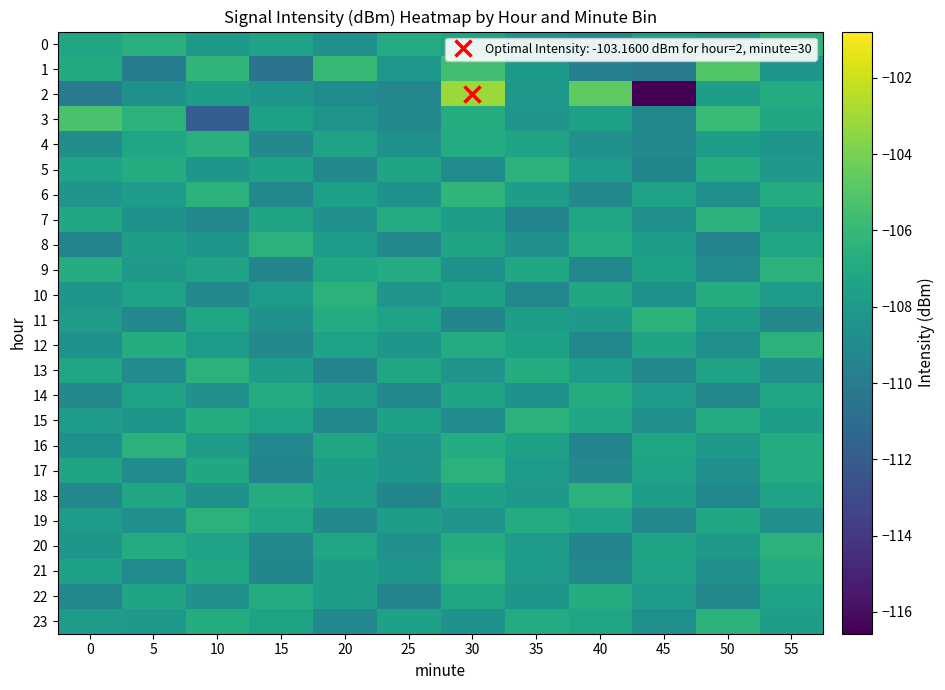

Reading left to right, list all the values displayed in this chart.

0: 0=-107.2	5=-106.5	10=-108.1	15=-107.5	20=-108.7	25=-106.9	30=-107.3	35=-108.6	40=-109.1	45=-107.8	50=-108.2	55=-106.5
1: 0=-106.9	5=-109.9	10=-106.3	15=-110.5	20=-106.0	25=-108.2	30=-105.7	35=-108.0	40=-109.8	45=-110.1	50=-105.0	55=-108.2
2: 0=-110.1	5=-108.7	10=-107.7	15=-108.3	20=-108.9	25=-109.3	30=-103.2	35=-108.1	40=-104.7	45=-116.6	50=-107.7	55=-106.8
3: 0=-105.3	5=-106.4	10=-111.9	15=-107.6	20=-108.4	25=-109.2	30=-106.8	35=-108.3	40=-107.5	45=-109.2	50=-105.9	55=-107.2
4: 0=-108.8	5=-107.2	10=-106.5	15=-109.1	20=-107.5	25=-108.7	30=-106.9	35=-107.3	40=-108.6	45=-109.1	50=-107.8	55=-108.2
5: 0=-107.5	5=-106.8	10=-108.2	15=-107.6	20=-109.1	25=-107.3	30=-108.9	35=-106.5	40=-107.9	45=-109.3	50=-106.8	55=-108.1
6: 0=-108.3	5=-107.9	10=-106.5	15=-109.2	20=-107.7	25=-108.5	30=-106.2	35=-107.8	40=-109.1	45=-107.5	50=-108.7	55=-106.9
7: 0=-107.1	5=-108.5	10=-109.2	15=-107.3	20=-108.6	25=-106.9	30=-107.8	35=-109.5	40=-107.2	45=-108.7	50=-106.5	55=-107.9
8: 0=-109.5	5=-107.8	10=-108.2	15=-106.5	20=-107.9	25=-109.1	30=-107.3	35=-108.6	40=-106.9	45=-107.8	50=-109.5	55=-107.2
9: 0=-106.8	5=-108.1	10=-107.5	15=-109.3	20=-107.2	25=-106.9	30=-108.5	35=-107.1	40=-109.2	45=-107.6	50=-108.9	55=-106.5
10: 0=-108.2	5=-107.5	10=-109.1	15=-107.9	20=-106.5	25=-108.3	30=-107.6	35=-109.2	40=-107.1	45=-108.5	50=-106.8	55=-107.9
11: 0=-107.9	5=-109.1	10=-107.2	15=-108.6	20=-106.9	25=-107.5	30=-109.3	35=-107.8	40=-108.1	45=-106.5	50=-107.9	55=-109.1
12: 0=-108.5	5=-106.8	10=-107.9	15=-109.1	20=-107.5	25=-108.2	30=-106.9	35=-107.6	40=-109.2	45=-107.3	50=-108.7	55=-106.5
13: 0=-107.2	5=-108.9	10=-106.5	15=-107.8	20=-109.5	25=-107.1	30=-108.3	35=-106.8	40=-107.9	45=-109.1	50=-107.5	55=-108.7
14: 0=-109.1	5=-107.5	10=-108.6	15=-106.9	20=-107.8	25=-109.2	30=-107.3	35=-108.5	40=-106.8	45=-107.9	50=-109.1	55=-107.2
15: 0=-107.9	5=-108.2	10=-106.8	15=-107.5	20=-109.1	25=-107.6	30=-108.9	35=-106.5	40=-107.2	45=-108.7	50=-106.9	55=-107.8
16: 0=-108.7	5=-106.5	10=-107.9	15=-109.2	20=-107.1	25=-108.3	30=-106.8	35=-107.6	40=-109.5	45=-107.2	50=-108.1	55=-106.9
17: 0=-107.3	5=-108.9	10=-107.1	15=-109.5	20=-107.8	25=-108.2	30=-106.5	35=-107.9	40=-109.1	45=-107.5	50=-108.6	55=-106.9
18: 0=-109.1	5=-107.2	10=-108.5	15=-106.8	20=-107.9	25=-109.3	30=-107.6	35=-108.1	40=-106.5	45=-107.8	50=-109.2	55=-107.5
19: 0=-107.9	5=-108.7	10=-106.5	15=-107.2	20=-109.1	25=-107.8	30=-108.3	35=-106.9	40=-107.5	45=-109.2	50=-107.1	55=-108.6
20: 0=-108.2	5=-106.9	10=-107.5	15=-109.1	20=-107.2	25=-108.6	30=-106.8	35=-107.9	40=-109.5	45=-107.3	50=-108.1	55=-106.5
21: 0=-107.6	5=-108.9	10=-107.1	15=-109.3	20=-107.8	25=-108.2	30=-106.5	35=-107.9	40=-109.1	45=-107.5	50=-108.7	55=-106.9
22: 0=-109.2	5=-107.3	10=-108.6	15=-106.9	20=-107.8	25=-109.5	30=-107.1	35=-108.2	40=-106.8	45=-107.9	50=-109.1	55=-107.5
23: 0=-107.9	5=-108.1	10=-106.8	15=-107.5	20=-109.2	25=-107.6	30=-108.5	35=-106.9	40=-107.2	45=-108.7	50=-106.5	55=-107.8